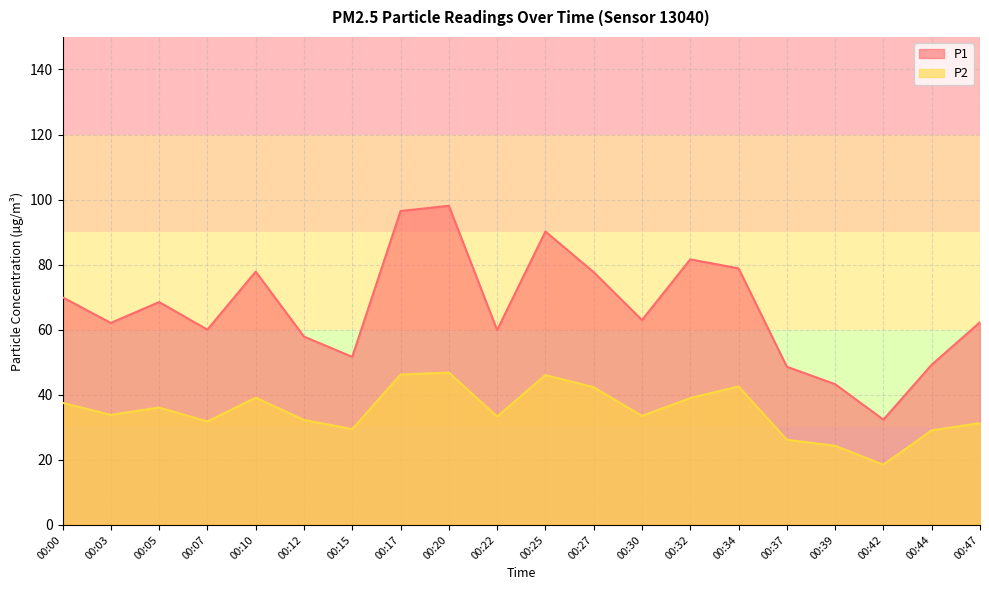

What is the difference between the highest and lowest values at 00:42?

13.8